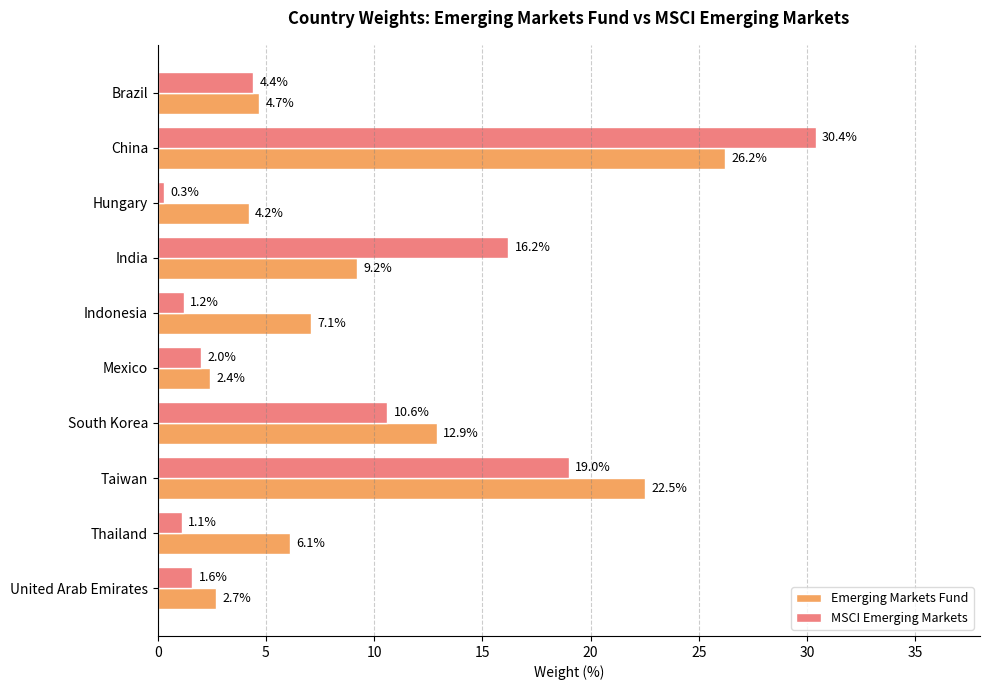

The MSCI Emerging Markets series shows 1.6 at United Arab Emirates. True or false?

True